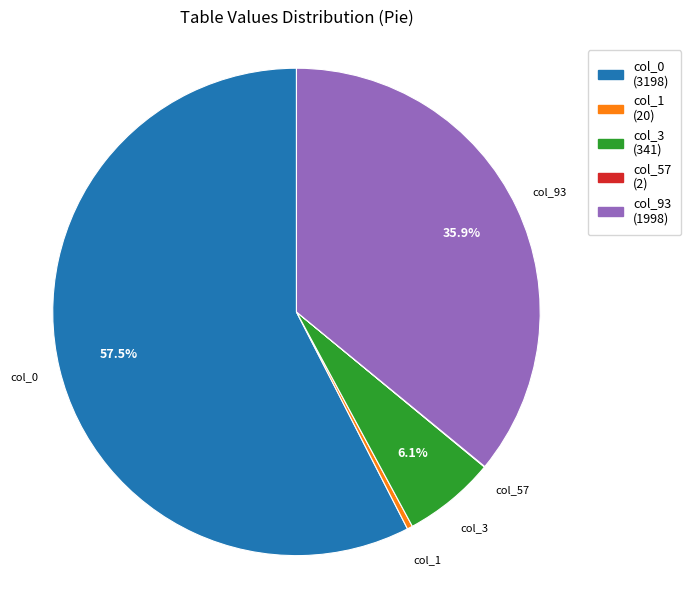

Does col_0 represent more than half of the total?

Yes